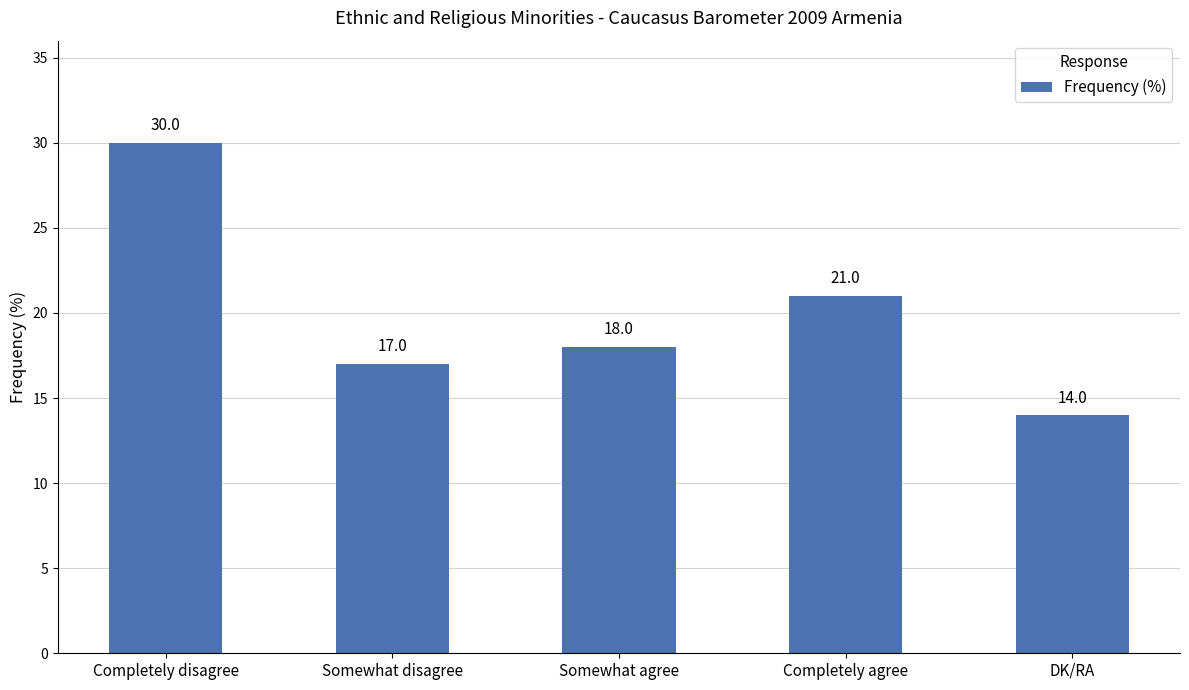

List the labels in order of value, smallest first.

DK/RA, Somewhat disagree, Somewhat agree, Completely agree, Completely disagree